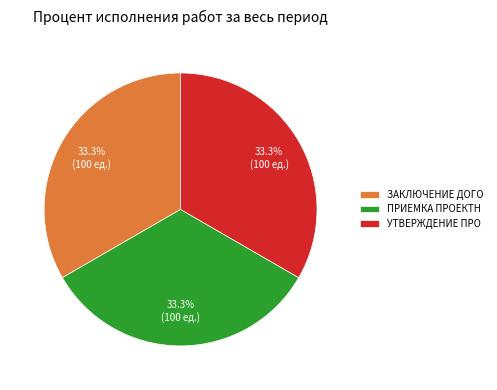

Does any single category account for the majority?

No